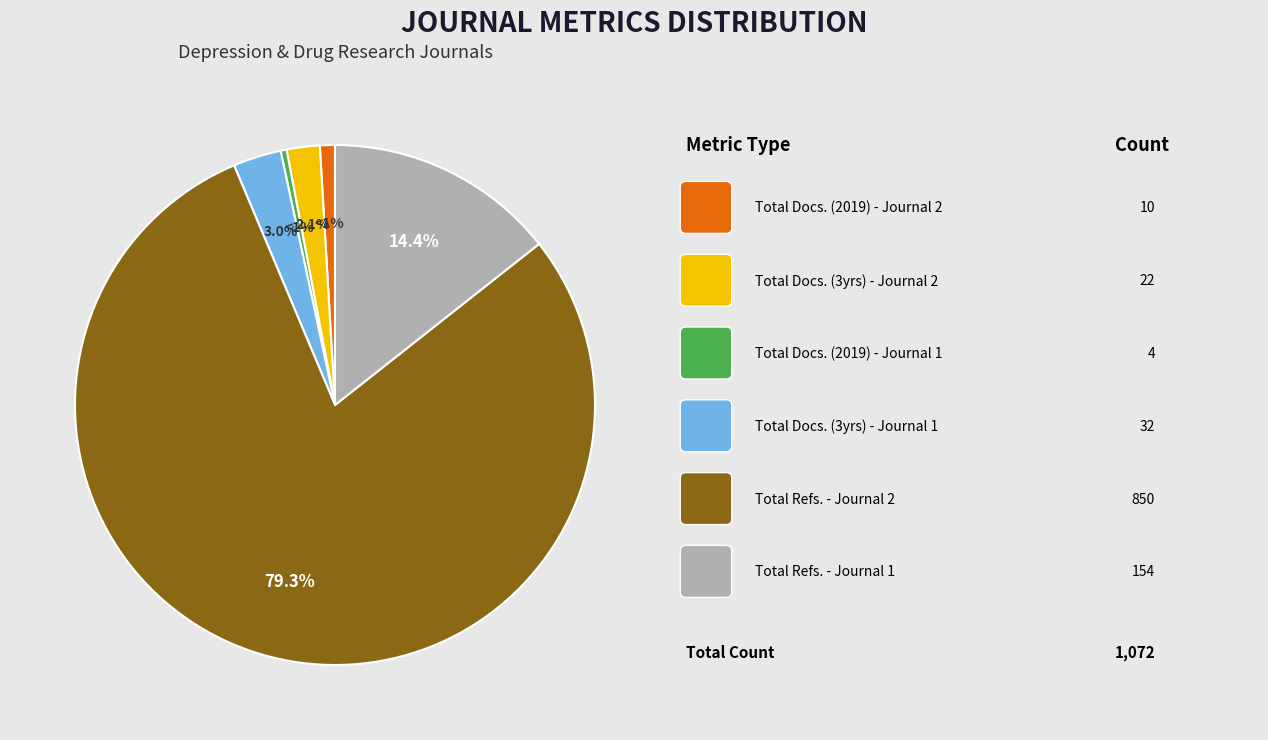

To the nearest percent, what percentage of the pie is Total Docs. (2019) - Rank 2?

1%